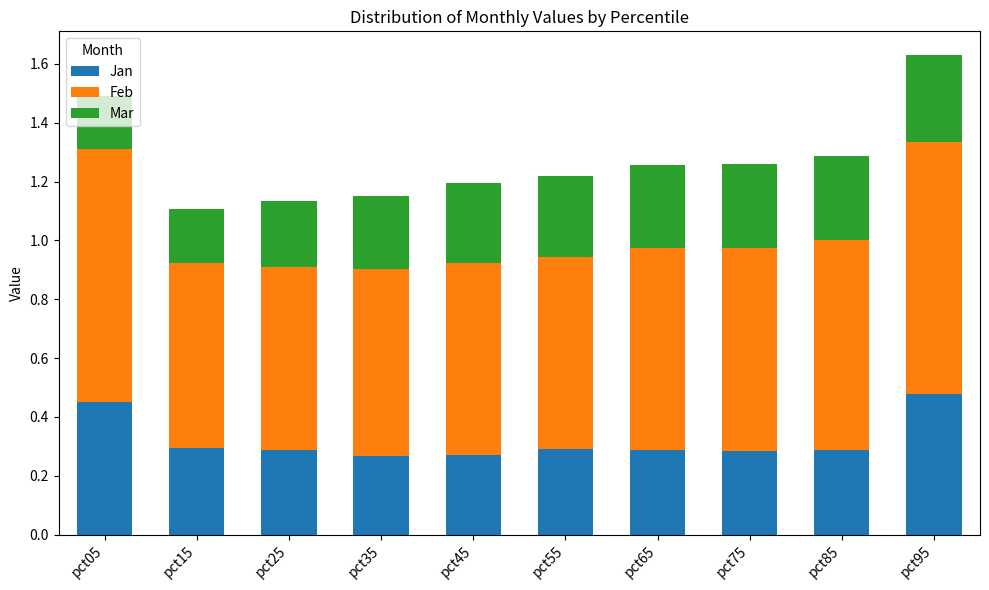

What is the total value across all series at pct25?

1.1